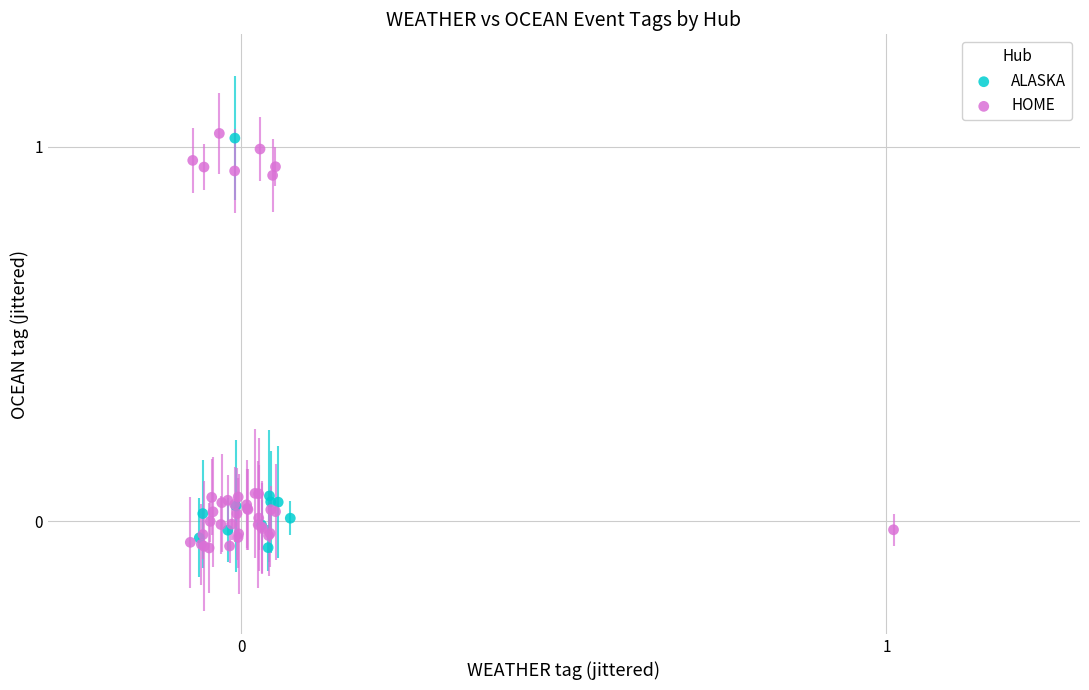

What are all the series names shown in the legend?

ALASKA, HOME